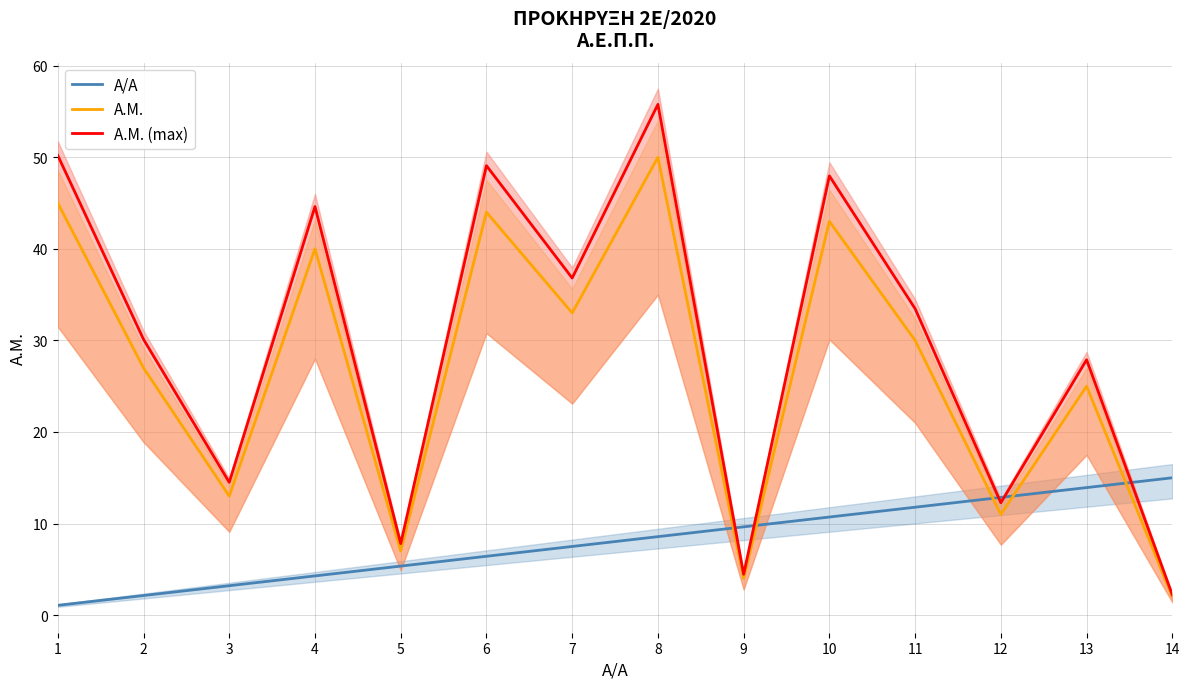

What is the value of the Α/Α point at the 2nd from the left?

2.1